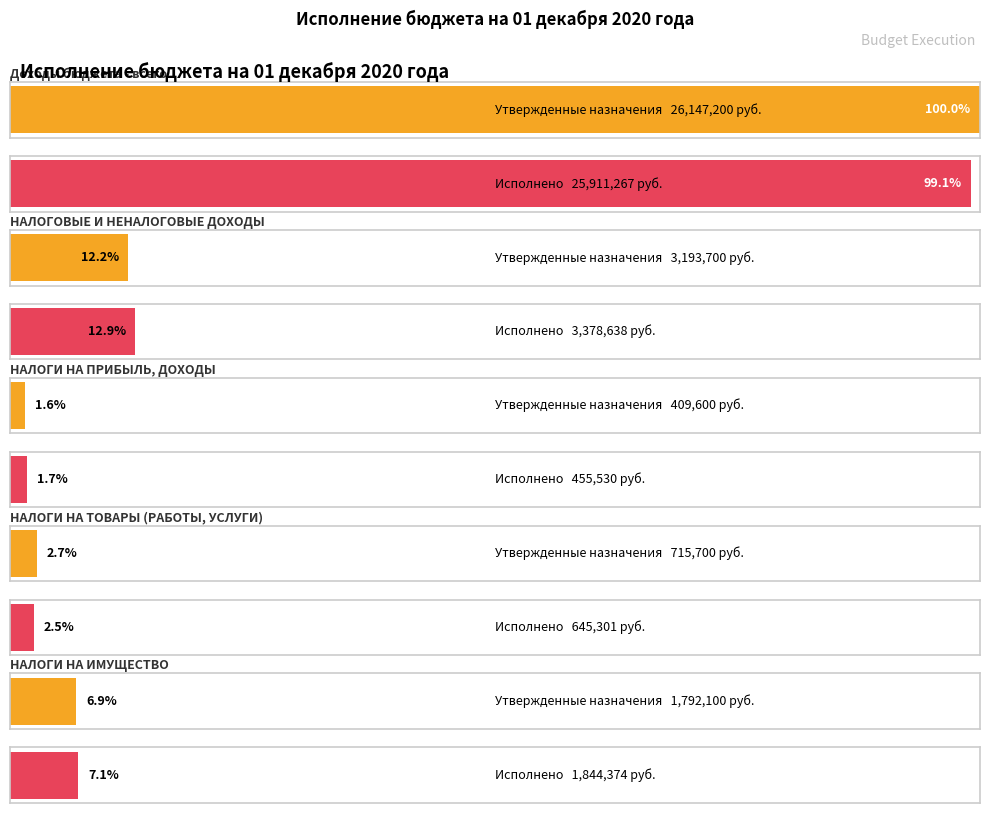

The Исполнено series shows 36279935.9 at Доходы бюджета - всего. True or false?

False